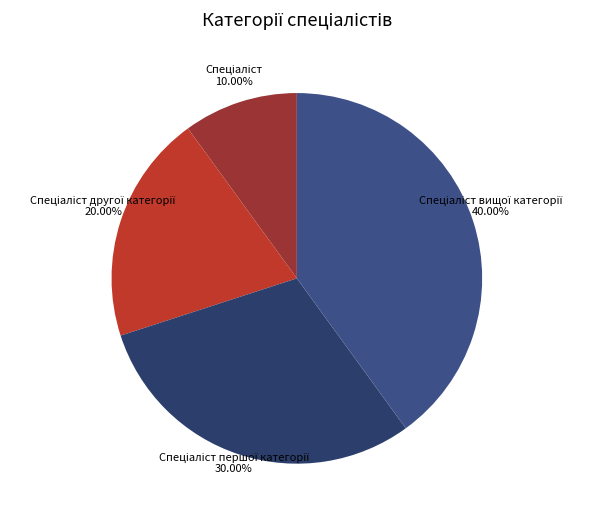

How many slices are in this pie chart?

4